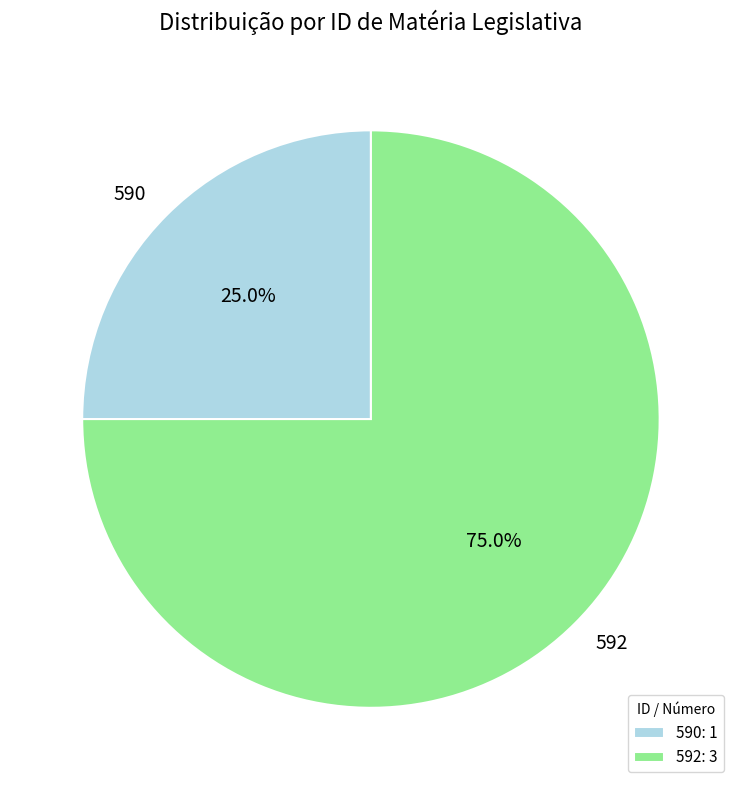

How many slices are in this pie chart?

2